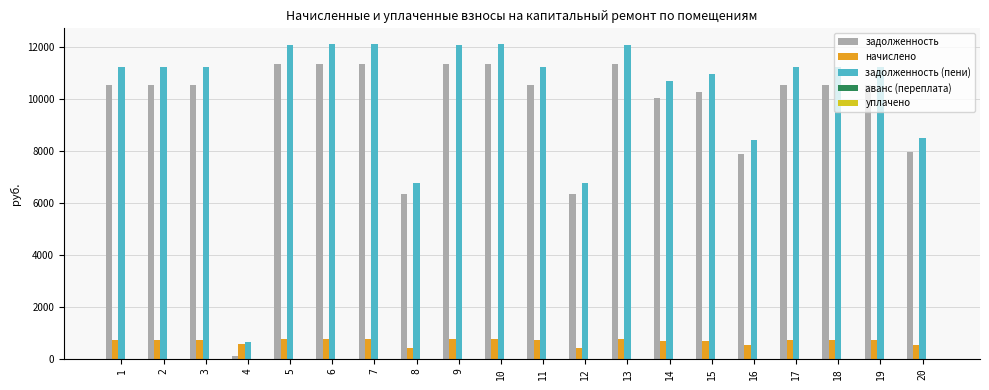

Which series changed the most between 9 and 11?

задолженность (пени)